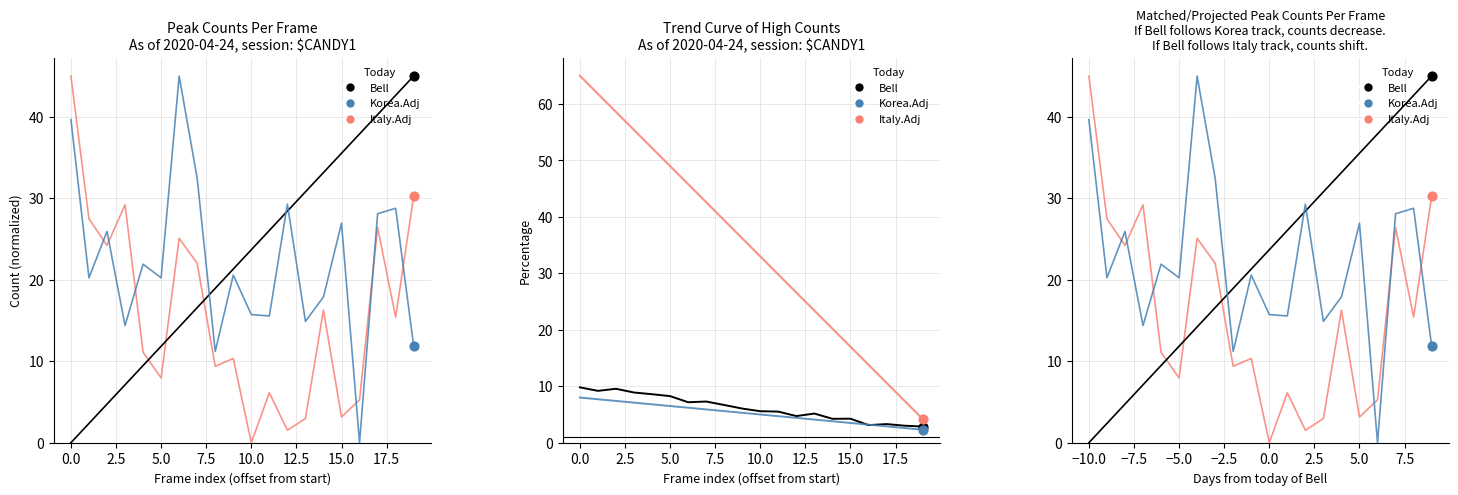

What is the total value across all series at −2.5?

84.6